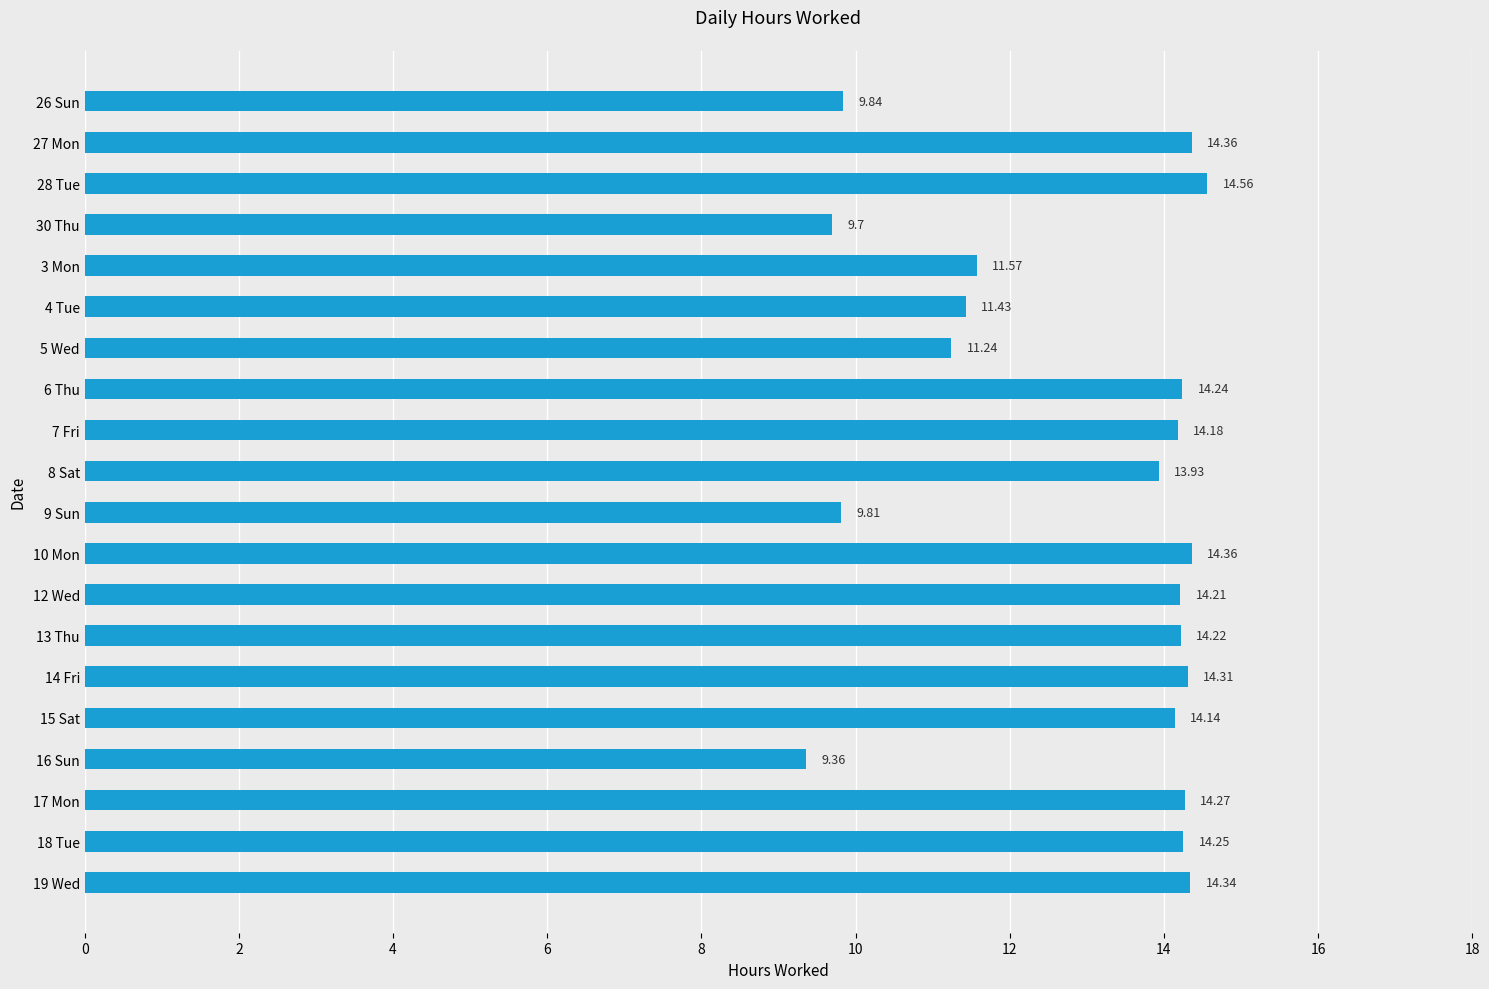

What is the sum of all values?

258.3